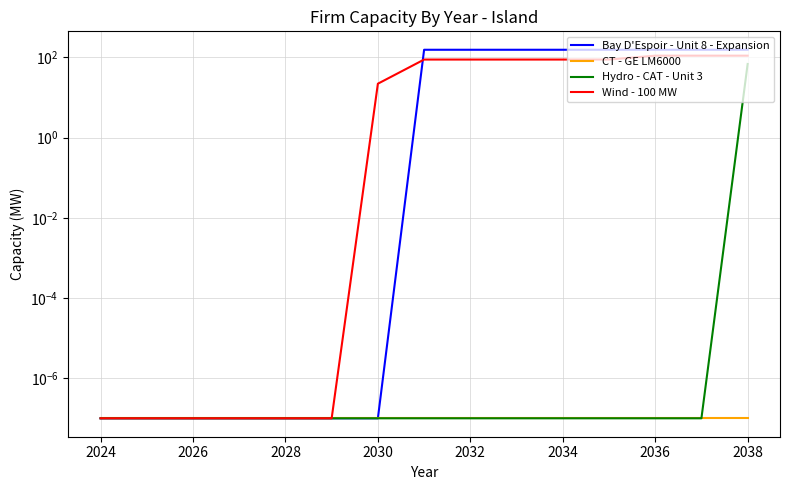

True or false: CT - GE LM6000 and Hydro - CAT - Unit 3 intersect in this chart.

False